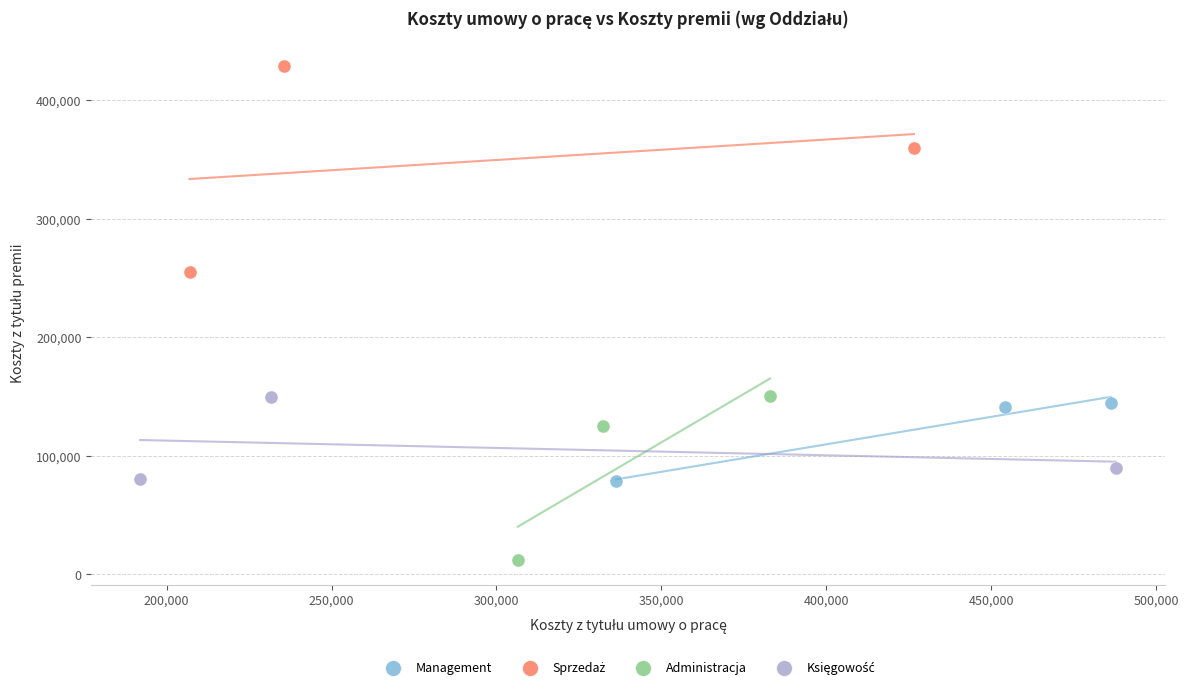

Which series contains the lowest Y value?

Administracja